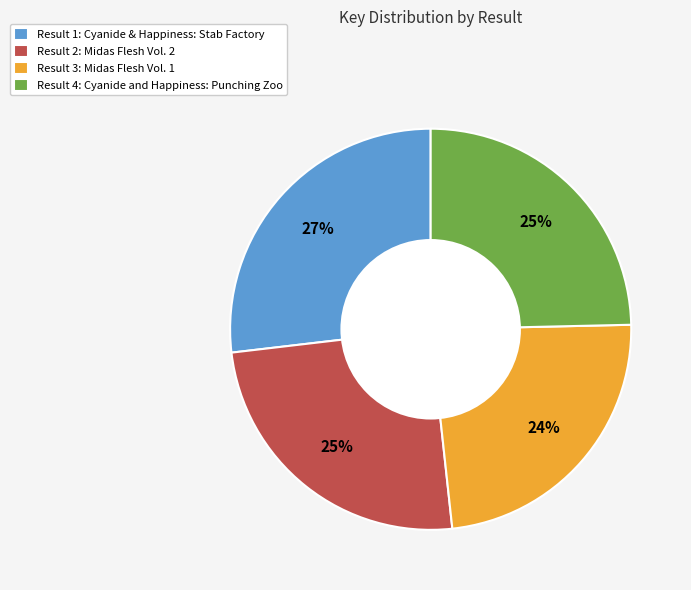

How many segments does this pie chart have?

4